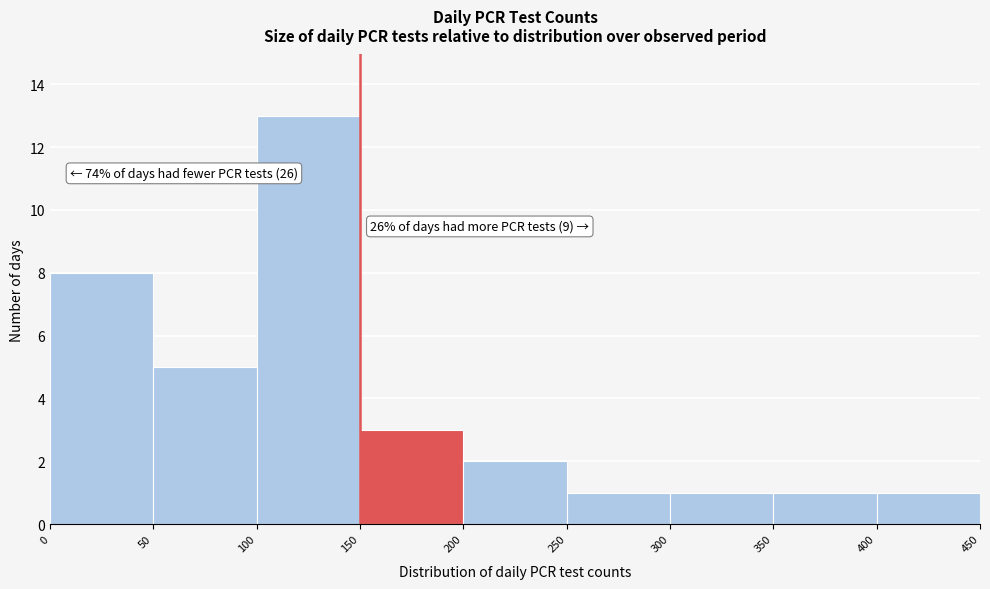

Over which range of the x-axis is the bar tallest?

100 to 150